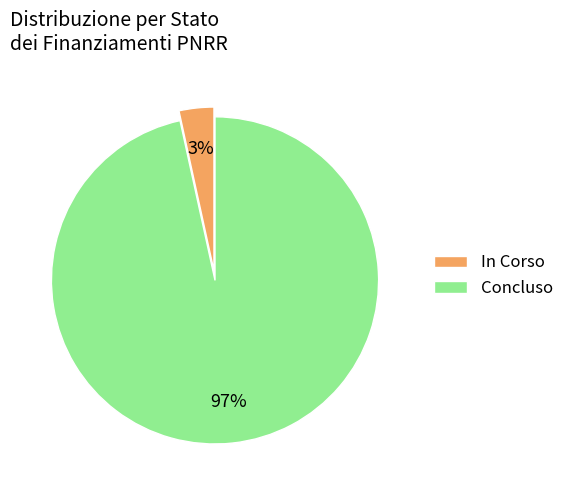

The Concluso slice represents 97% of the pie. True or false?

True